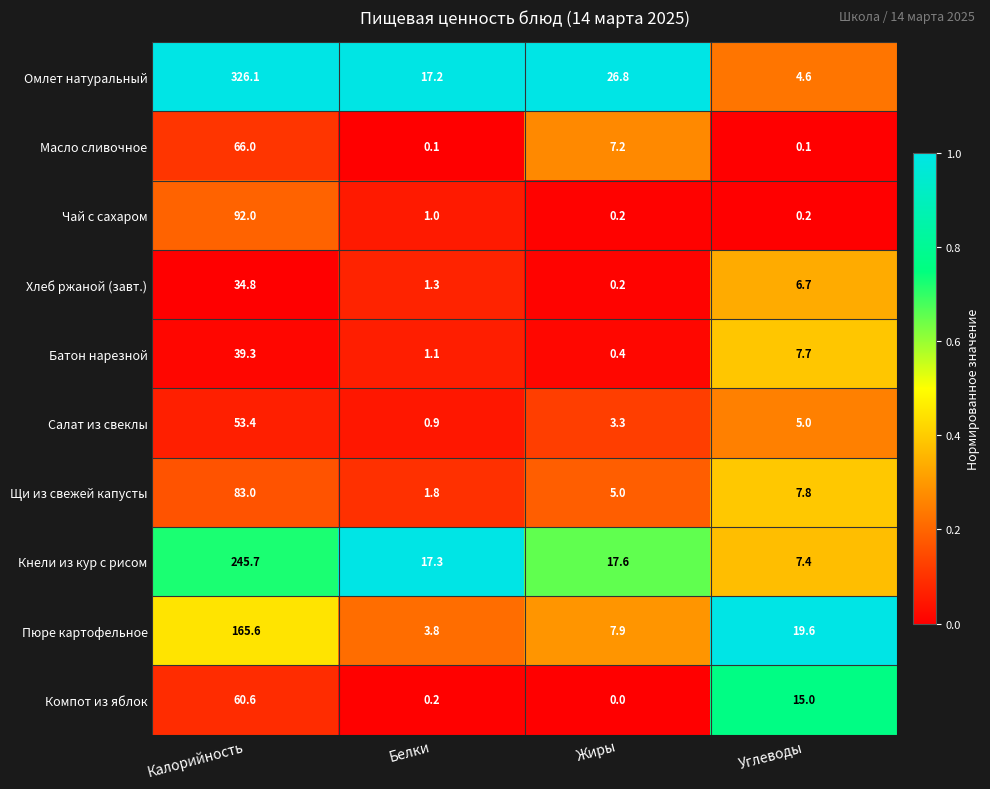

Which series has the largest range (max minus min)?

Омлет натуральный